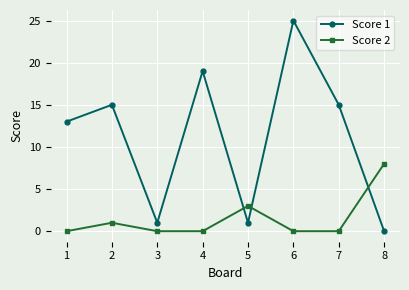

Which series has the widest spread of values?

Score 1